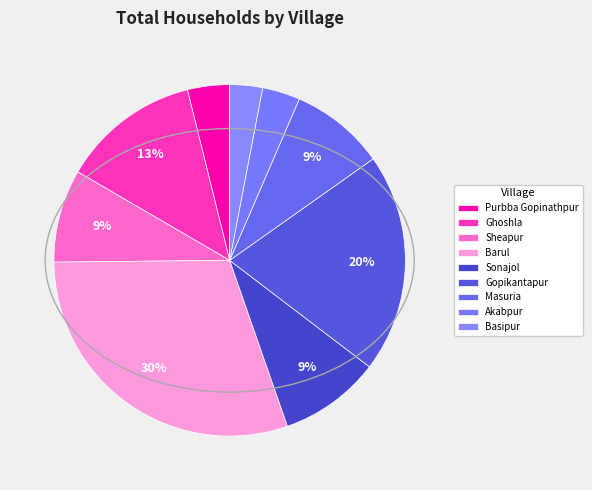

To the nearest percent, what is the combined percentage of Basipur and Barul?

33%